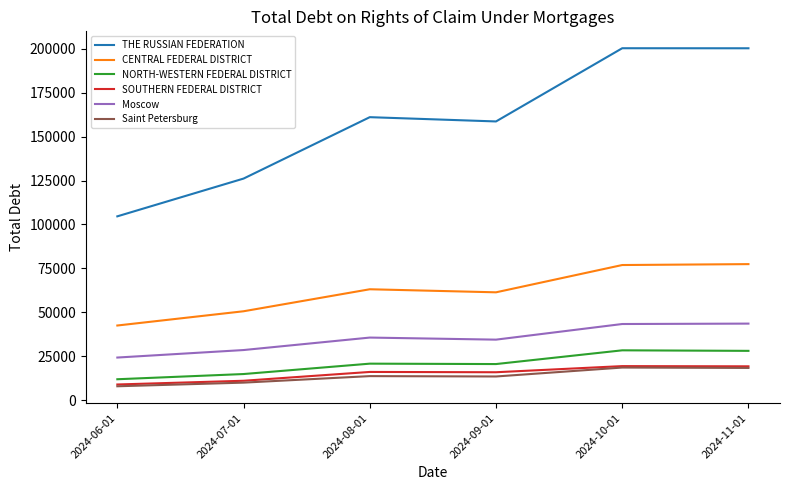

What is the approximate value of NORTH-WESTERN FEDERAL DISTRICT at 2024-10-01, to the nearest 100?

28300